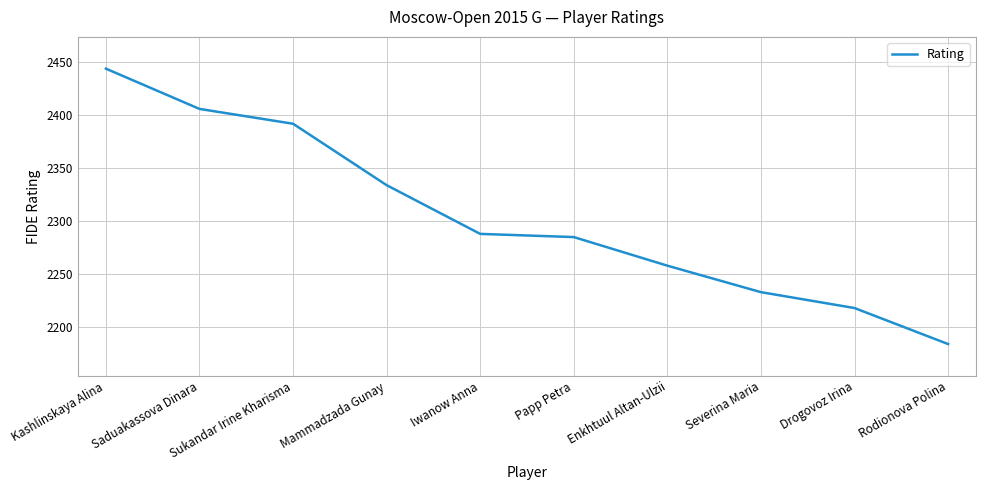

What is the sum of all values?

23042